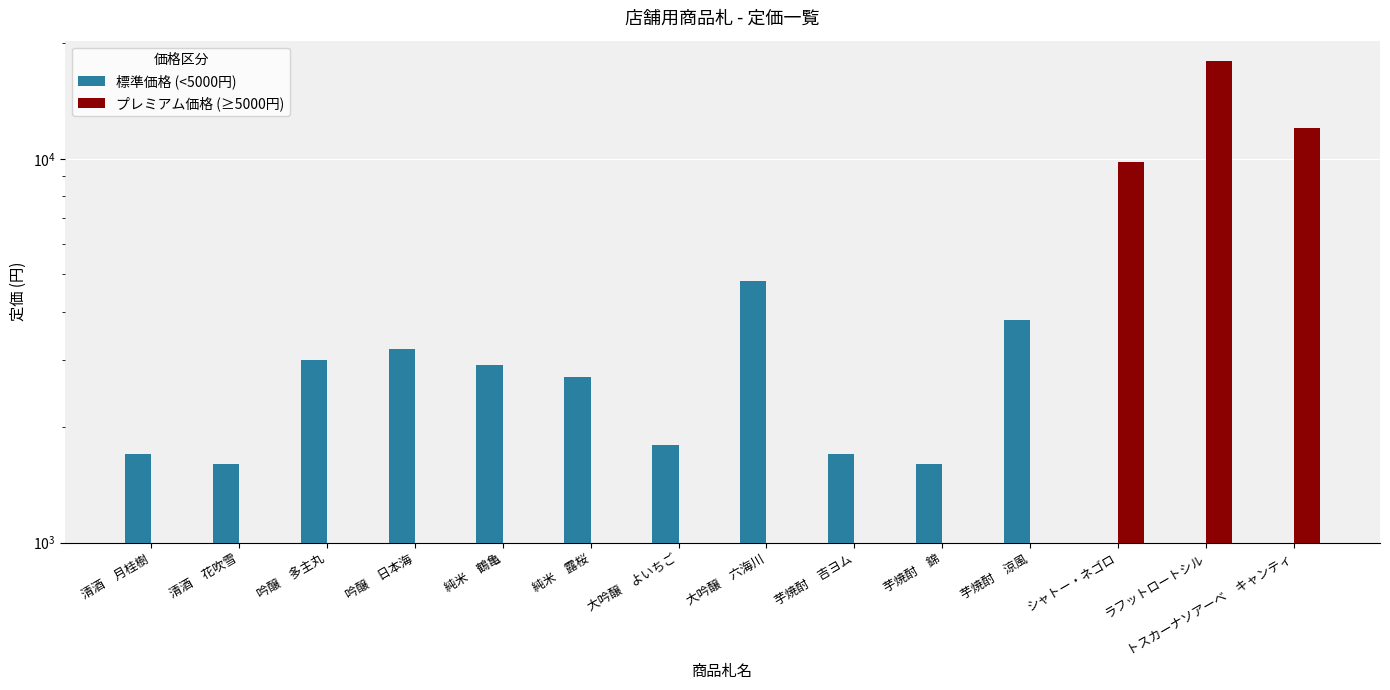

How many bars are there in total?

28